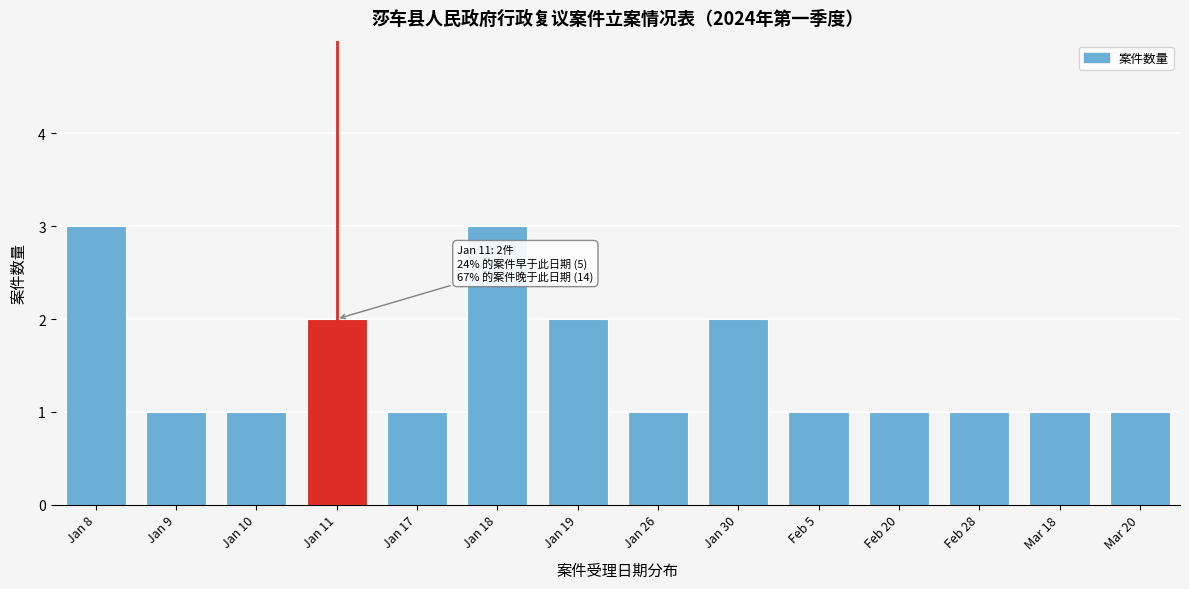

Reading left to right, what are all the values shown in this chart?

3	1	1	2	1	3	2	1	2	1	1	1	1	1